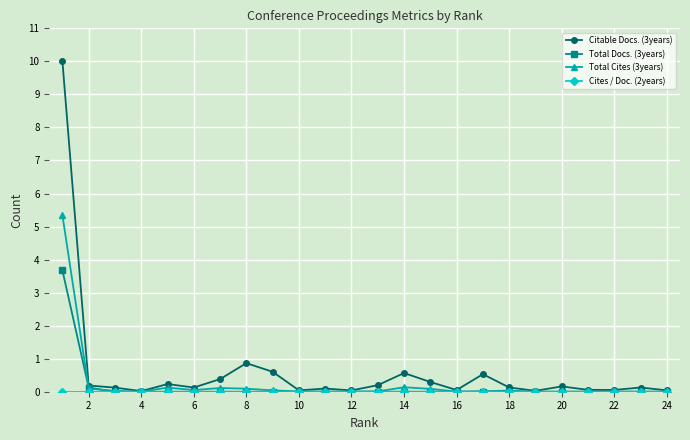

Which series has the widest spread of values?

Citable Docs. (3years)